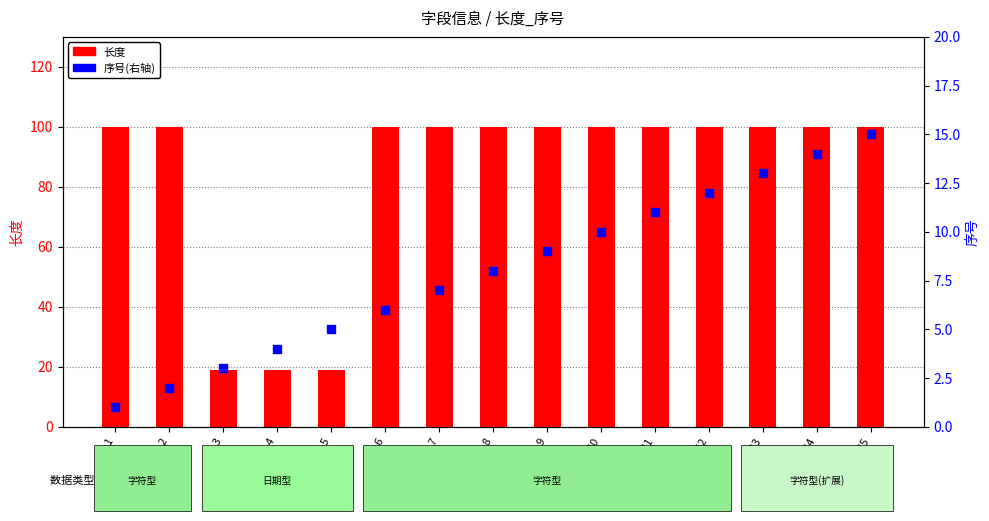

Which series contains the lowest Y value?

序号